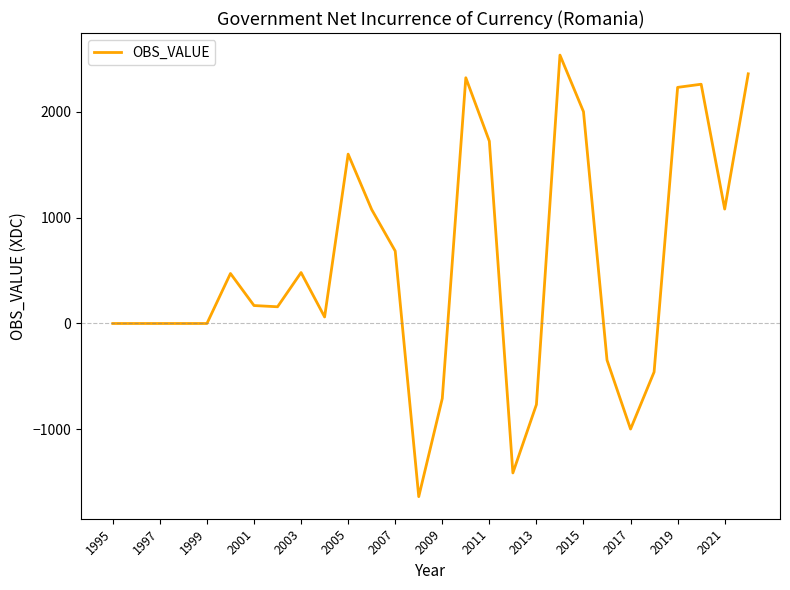

What is the minimum value shown in the chart?

-1634.1